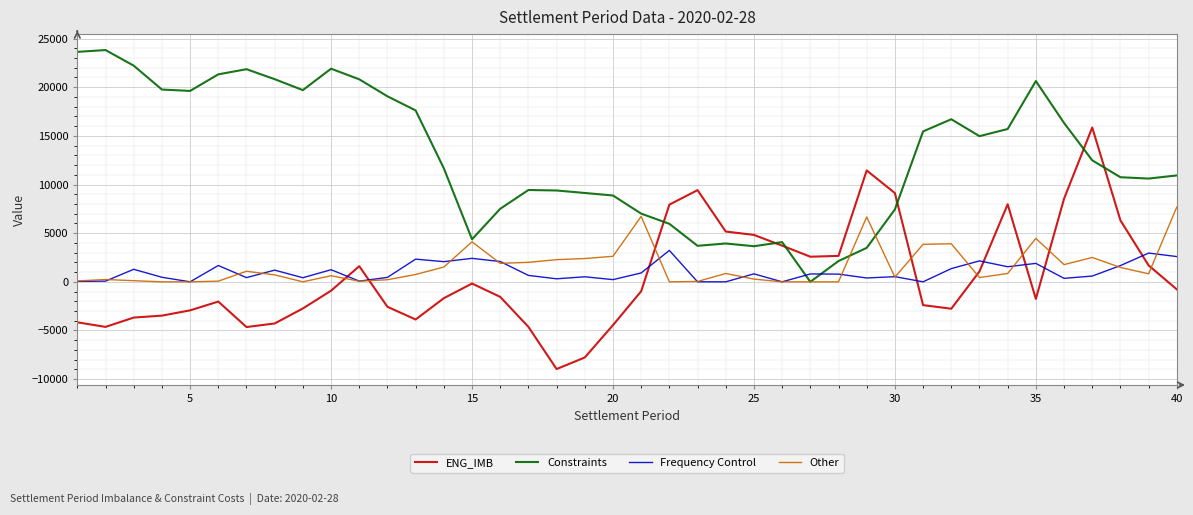

True or false: Other and ENG_IMB intersect in this chart.

True